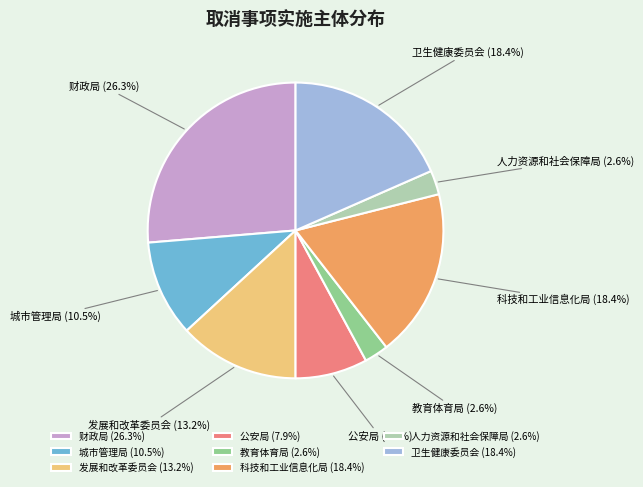

To the nearest percent, what portion does 卫生健康委员会 represent?

18%